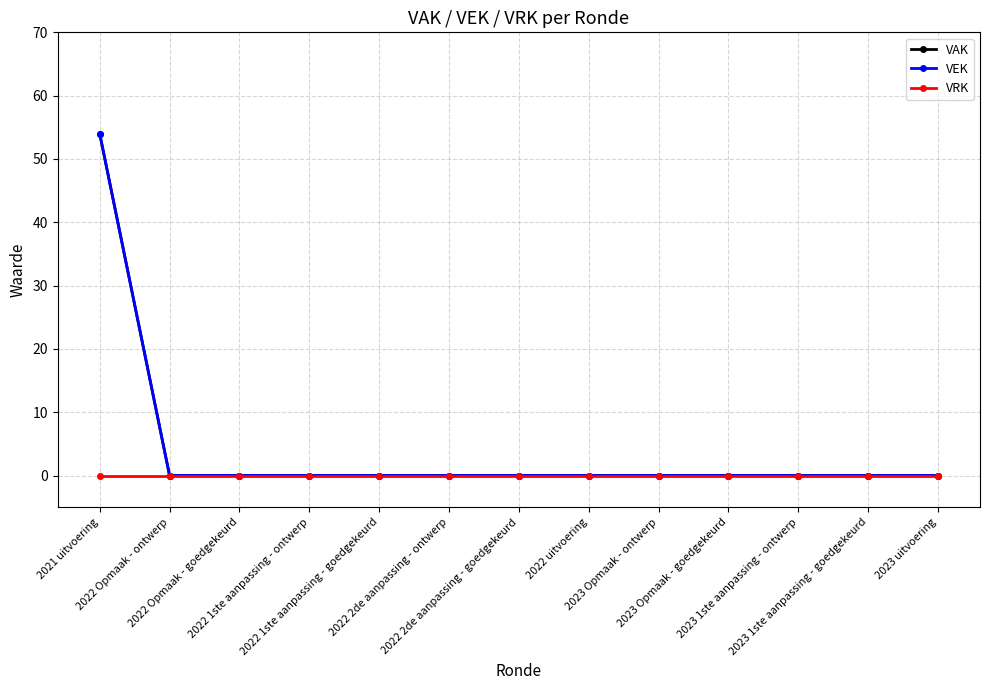

True or false: VRK has more than 2 points higher than both neighbors.

False